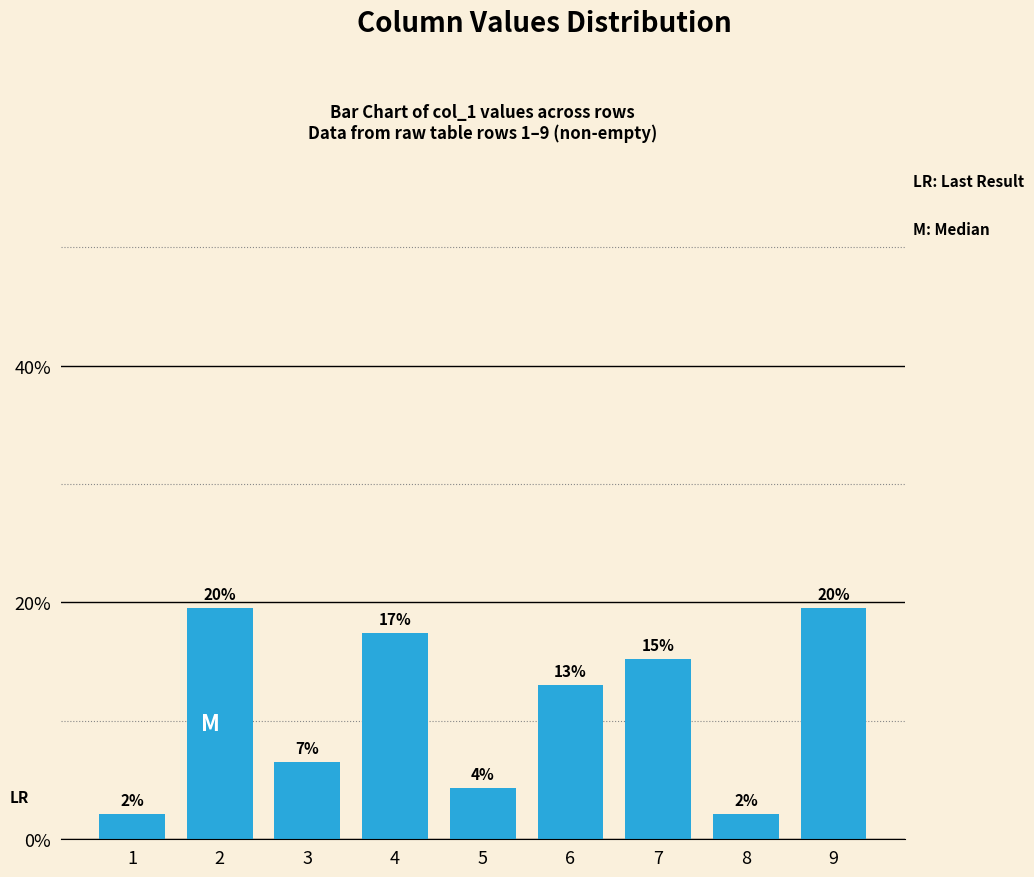

Are the bars horizontal?

No